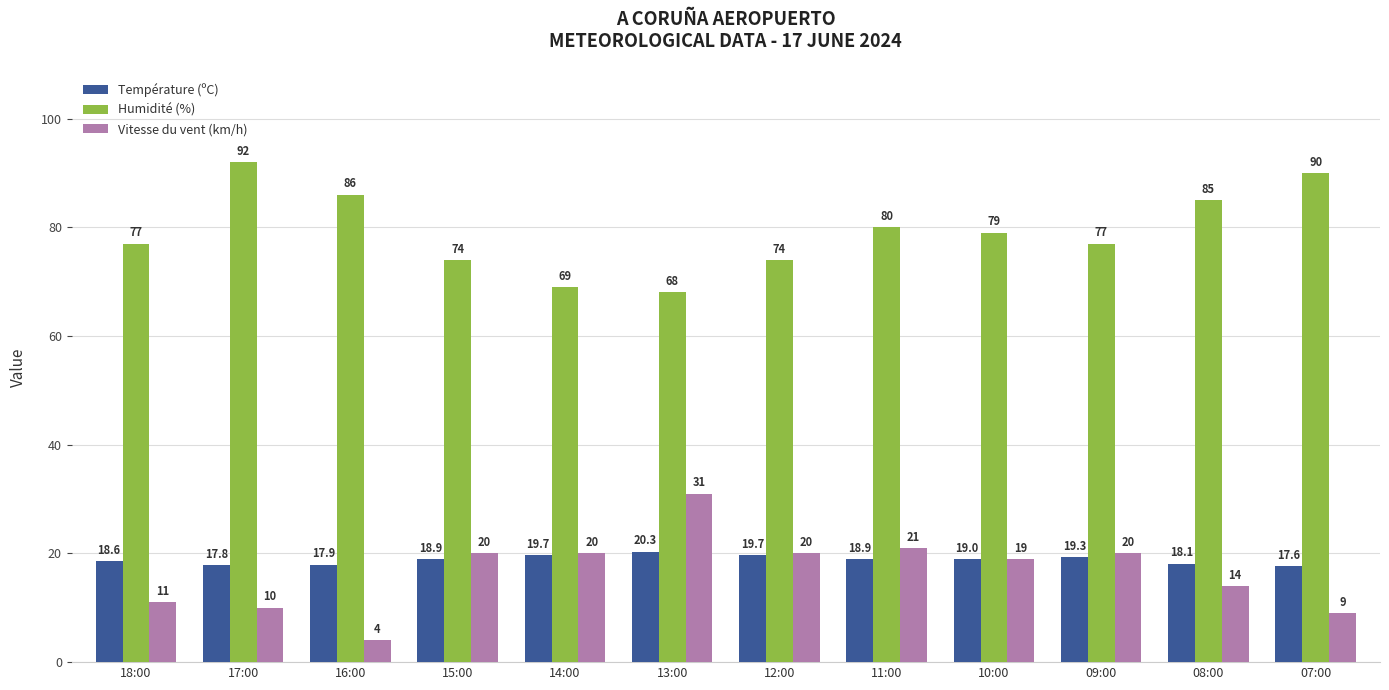

Rank the series at 13:00 from lowest to highest value.

Température (ºC), Vitesse du vent (km/h), Humidité (%)